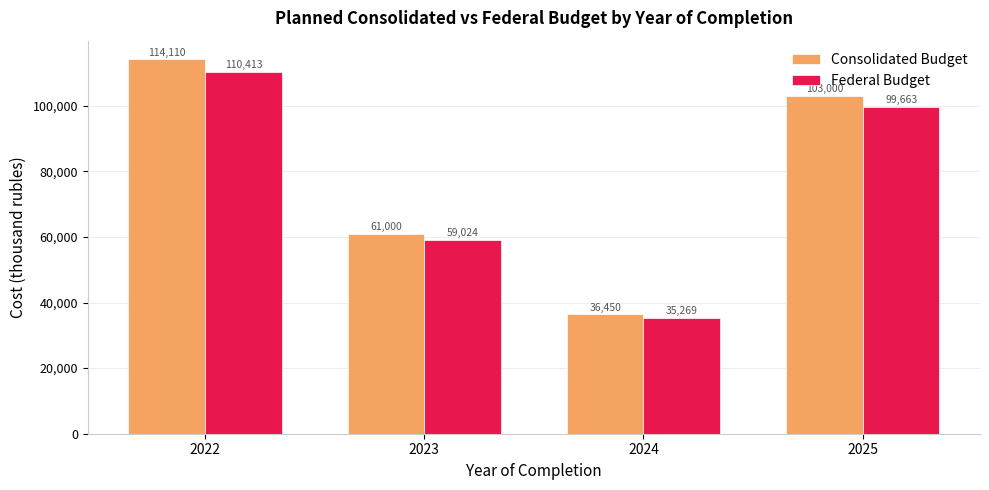

How many values in the Federal Budget series are below 99662?

2